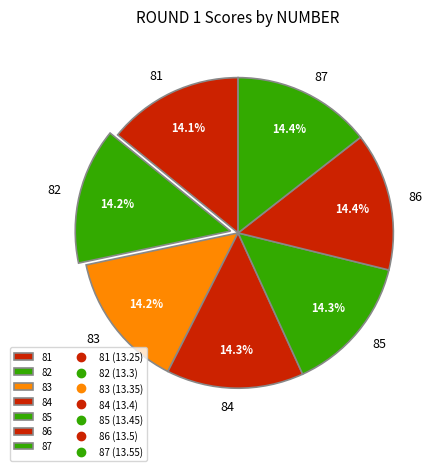

Is there any slice that represents more than half of the pie?

No